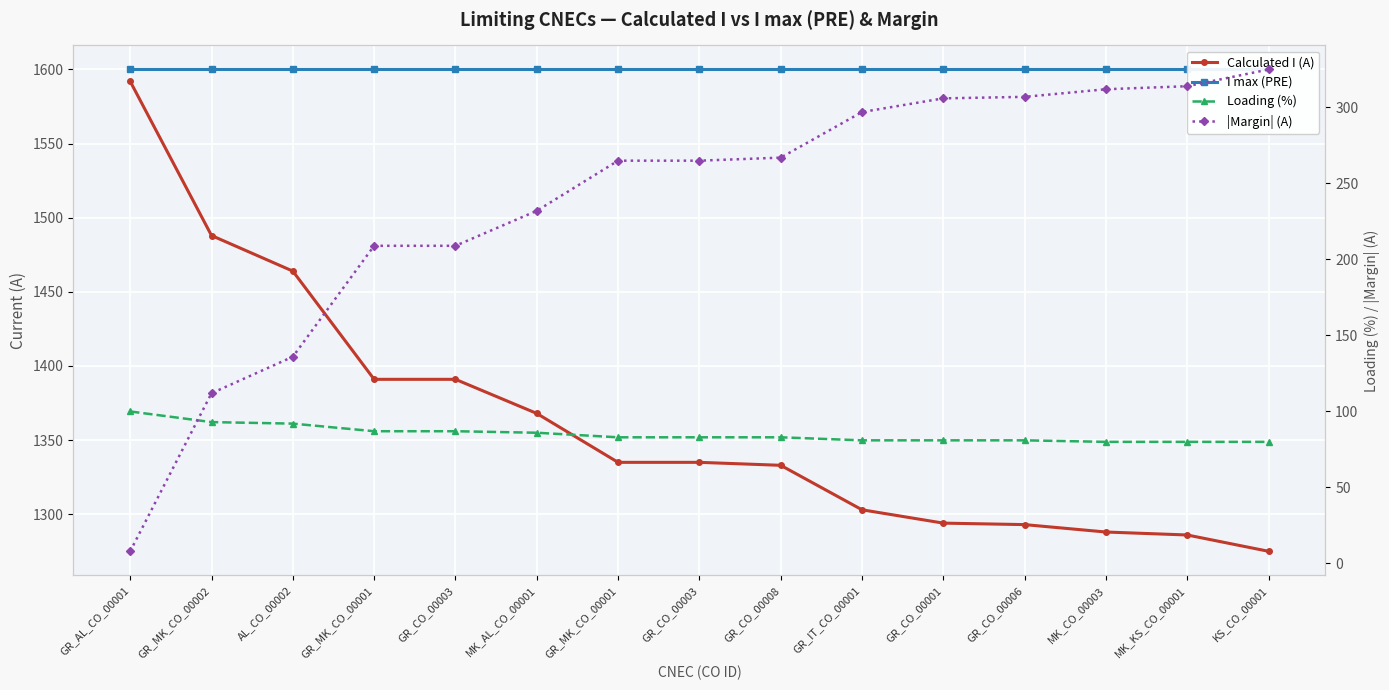

True or false: |Margin| (A) and I max (PRE) cross at least once.

False